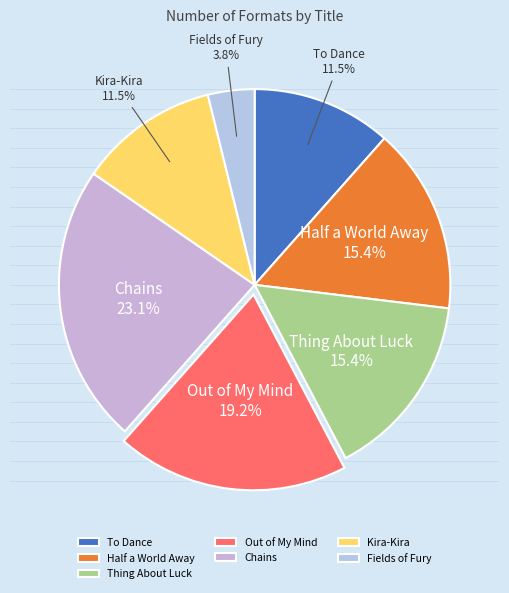

Which slice is the smallest?

Fields of Fury